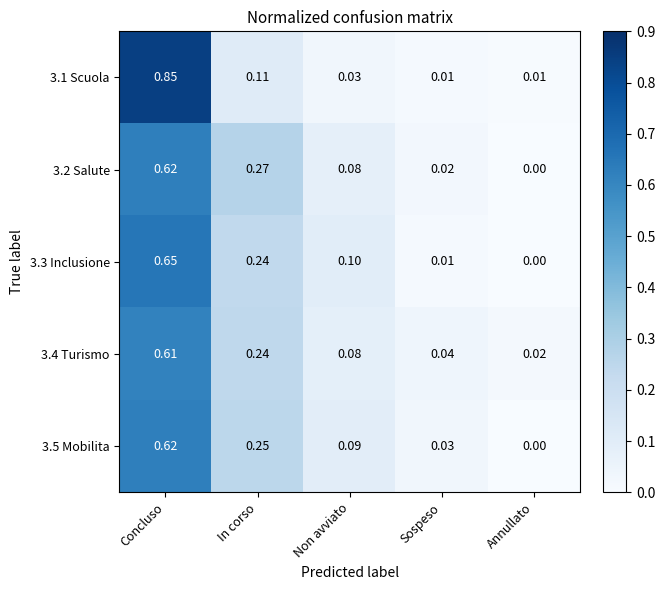

Is the value of 3.2 Salute at Concluso greater than the value of 3.1 Scuola at Sospeso?

Yes